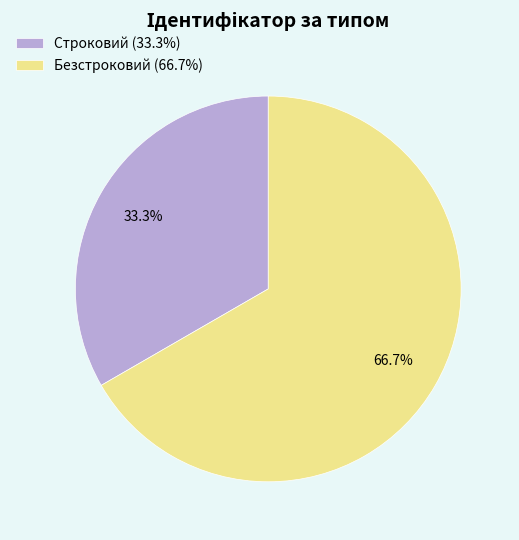

To the nearest percent, what portion does Безстроковий represent?

67%